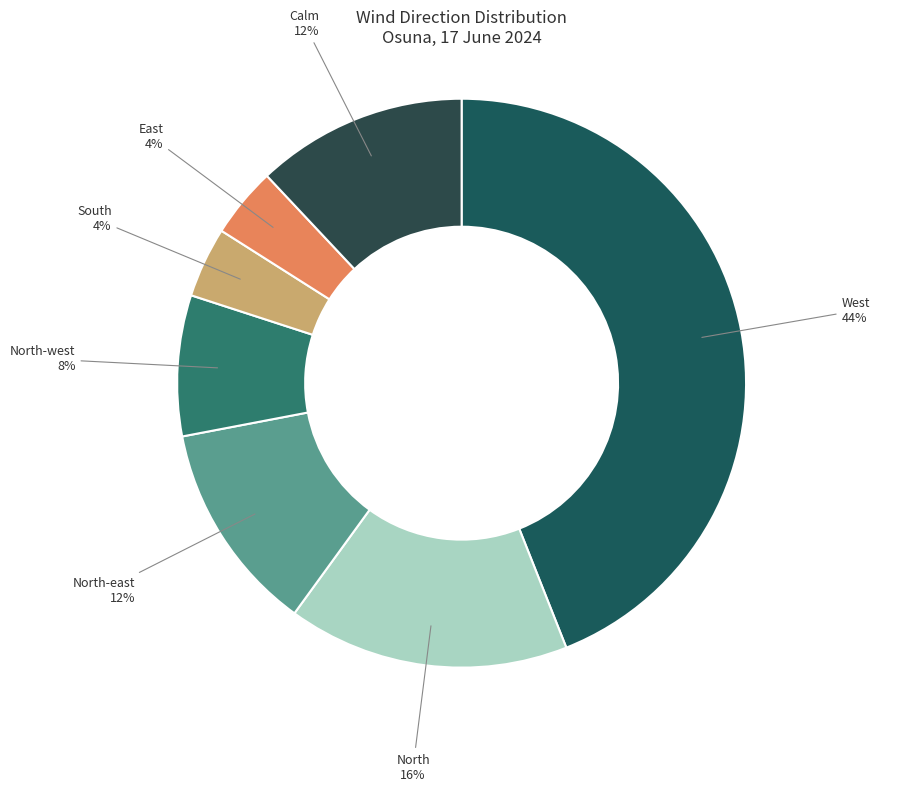

To the nearest percent, what is the average slice percentage?

14%